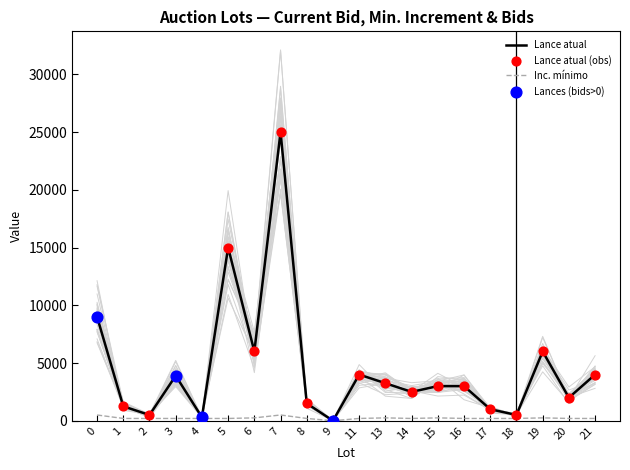

At how many categories does at least one series exceed 9790?

2